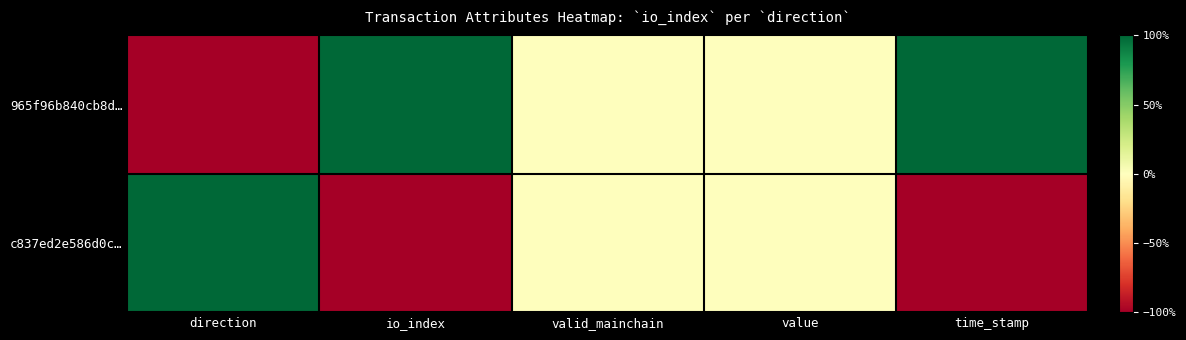

Reading right to left, list all the values displayed in this chart.

965f96b840cb8d…: time_stamp=1	value=0	valid_mainchain=0	io_index=1	direction=-1
c837ed2e586d0c…: time_stamp=-1	value=0	valid_mainchain=0	io_index=-1	direction=1